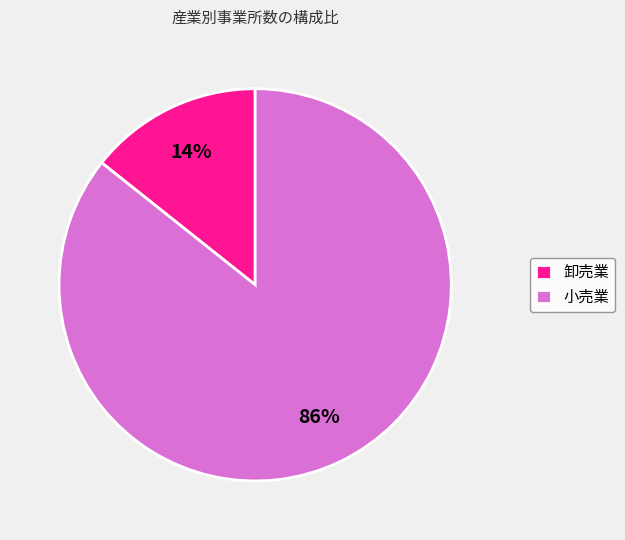

To the nearest percent, what is the average slice percentage?

50%